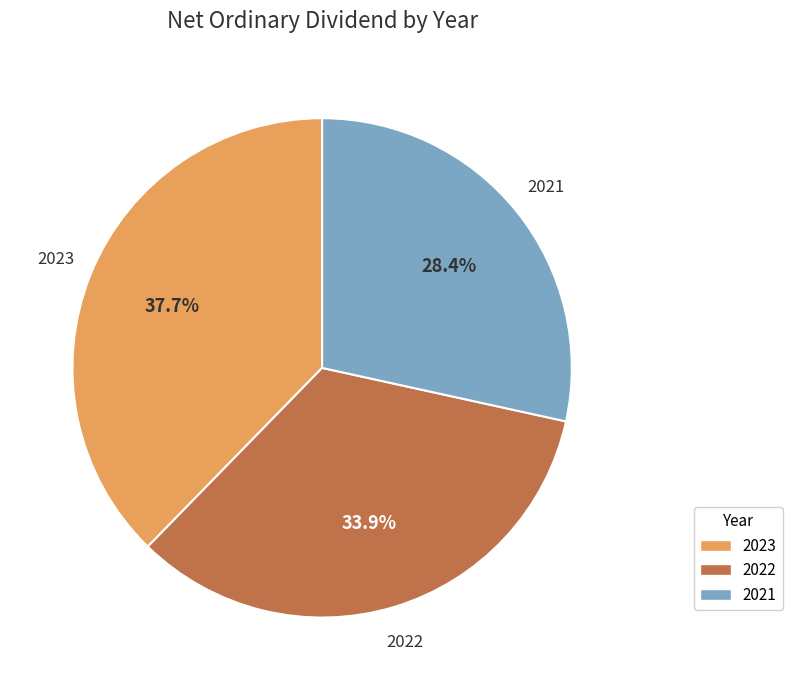

What percentage is the 2021 slice, to the nearest percent?

28%